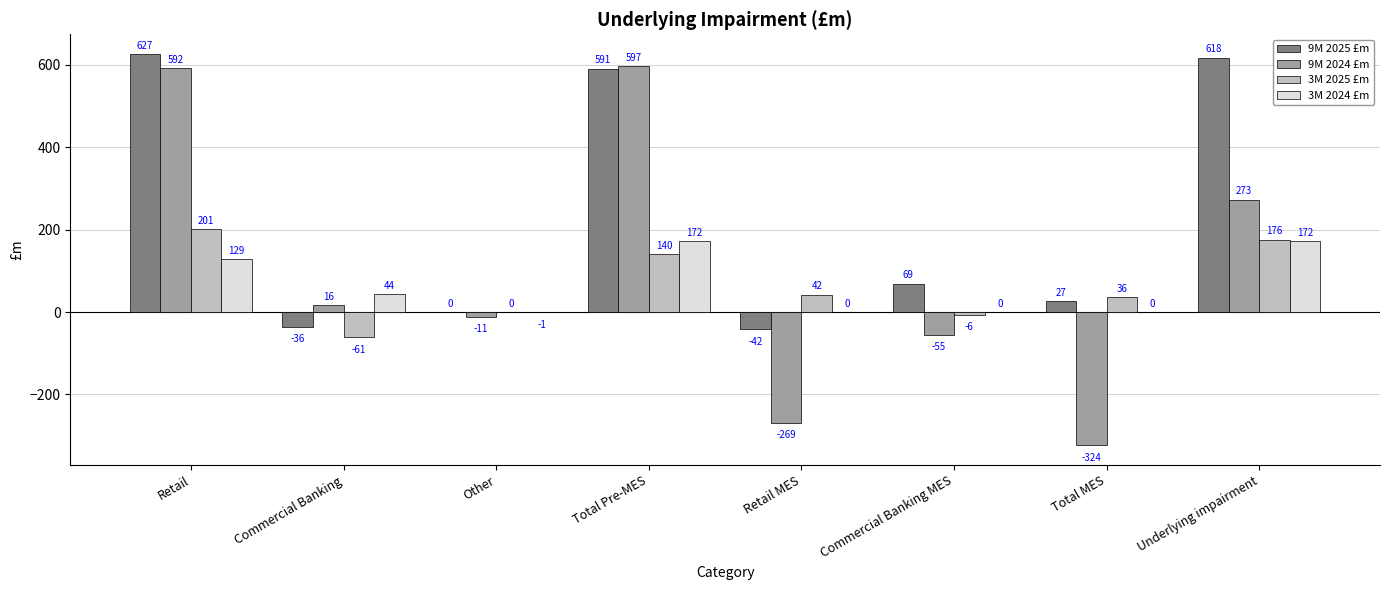

Which series has the largest total across all categories?

9M 2025 £m